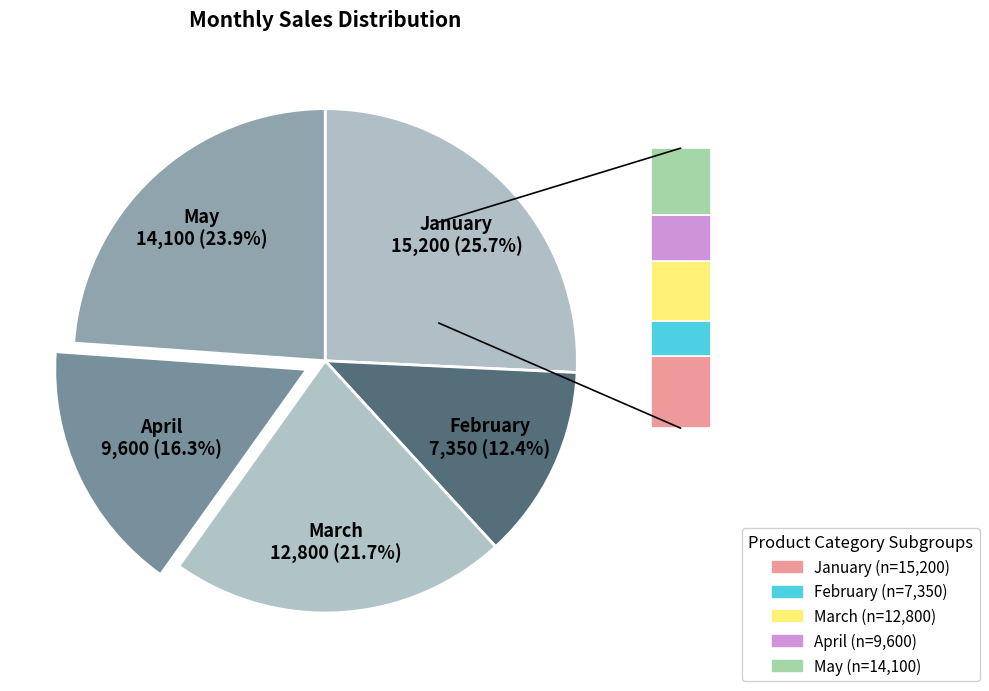

How much of the chart is everything except May?

76.1%